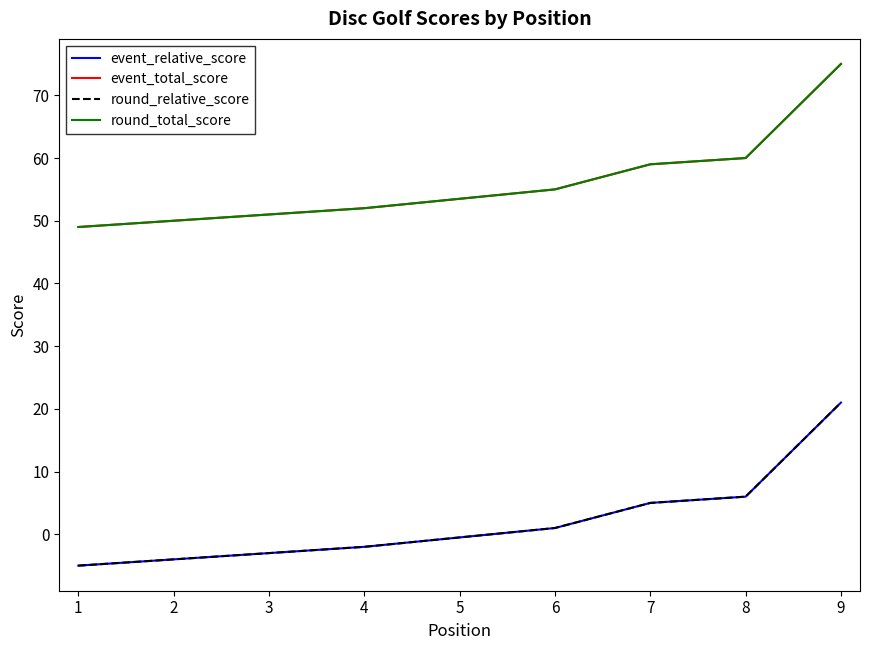

What are all the series names shown in the legend?

event_relative_score, event_total_score, round_relative_score, round_total_score